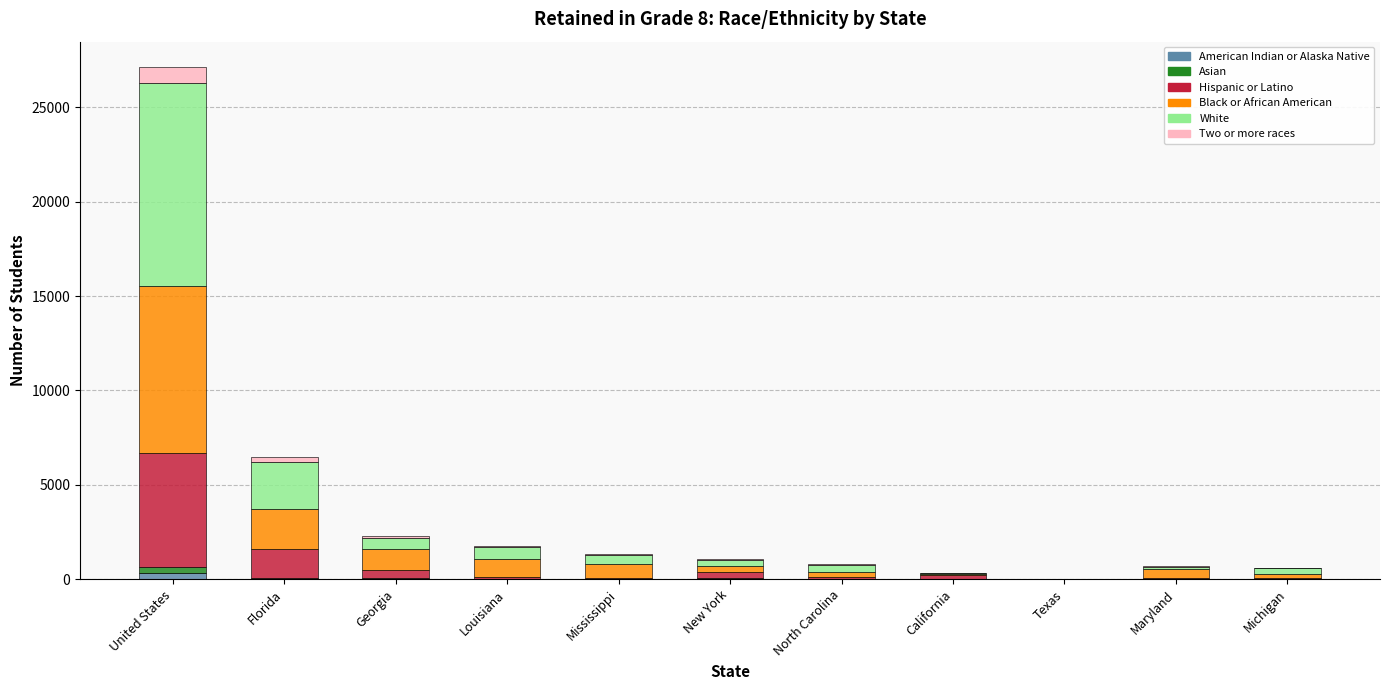

At which category is the sum across all series the highest?

United States